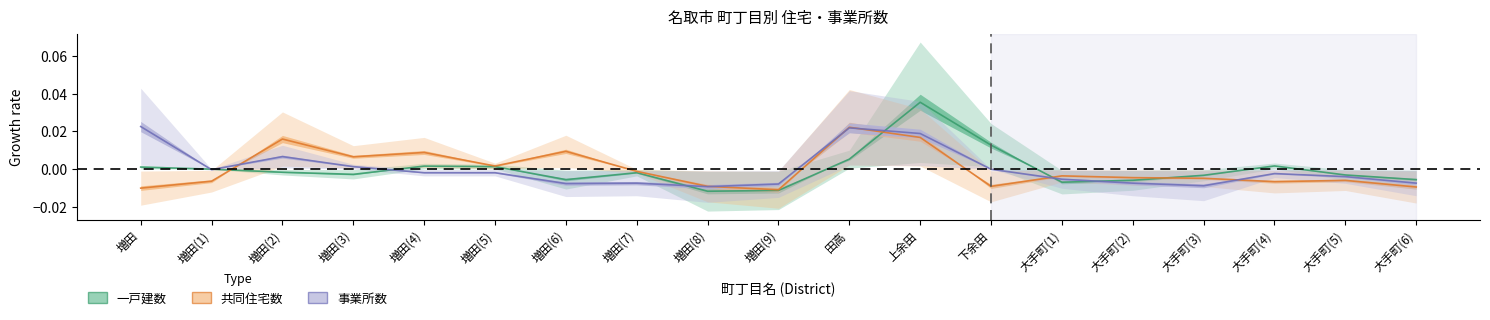

Does the chart display data point markers on the line(s)?

No